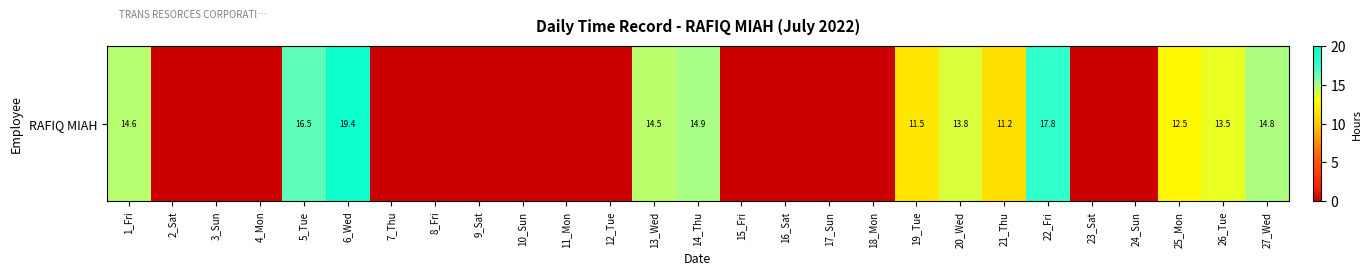

What value does the data have at 21_Thu?

11.2